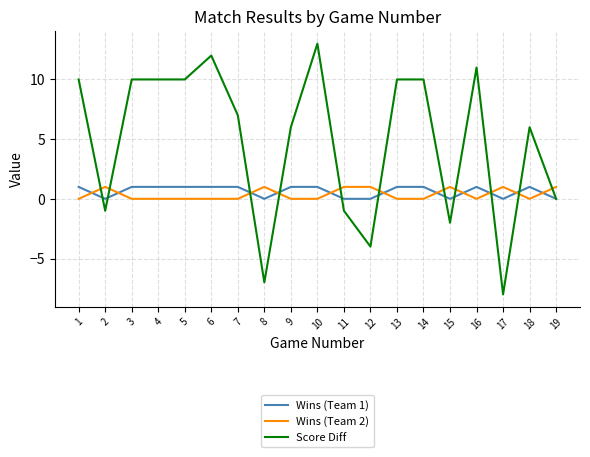

What is the greatest value displayed?

13